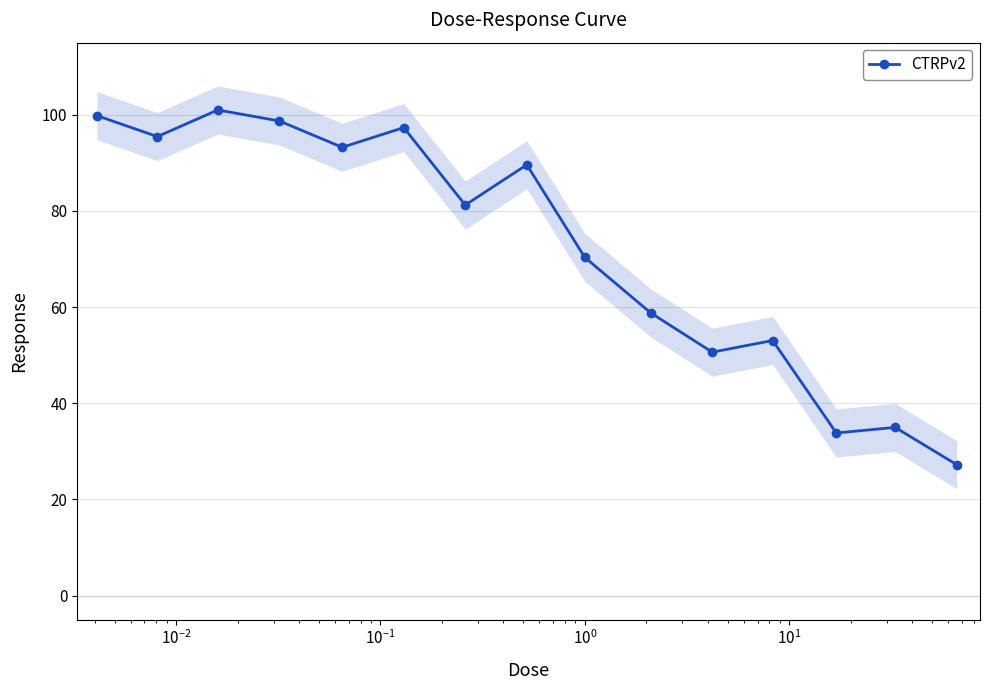

What is the highest value of the CTRPv2 series?

101.0